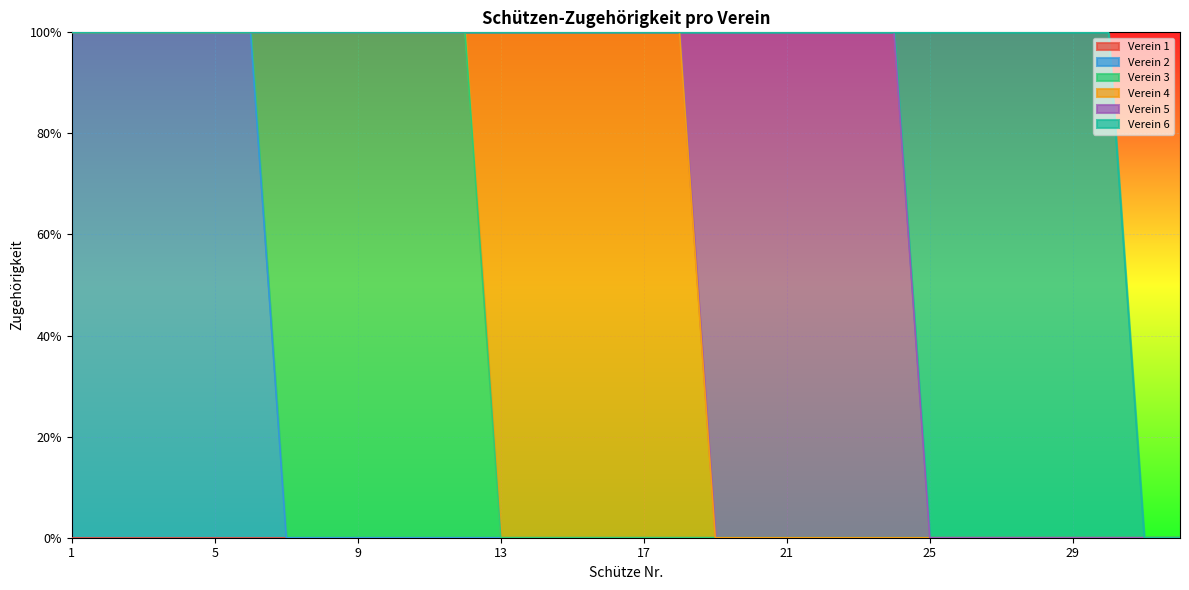

What is the sum of all Verein 3 values?

6